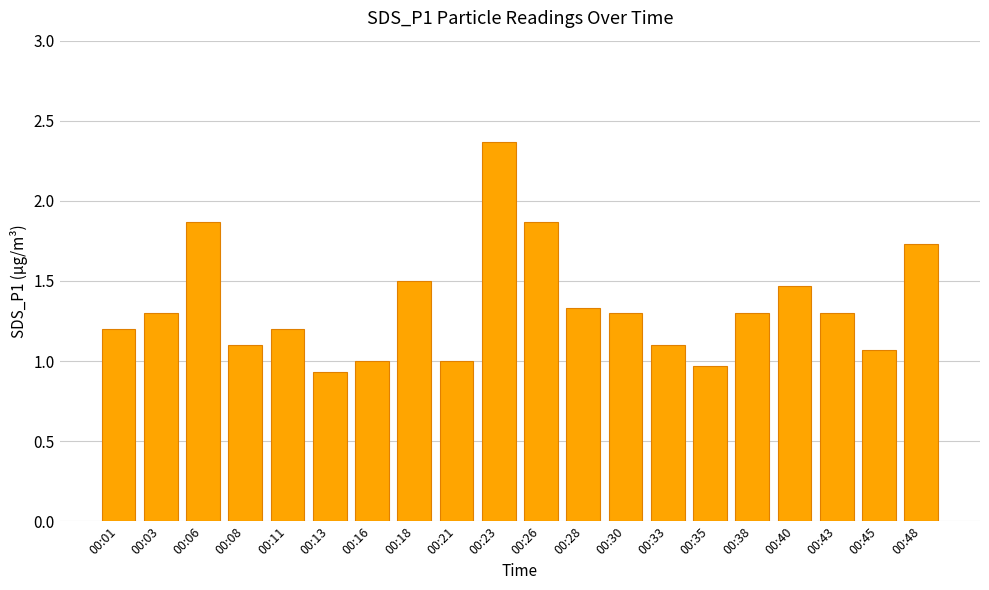

What is the sum of the values at 00:23 and 00:33?

3.5